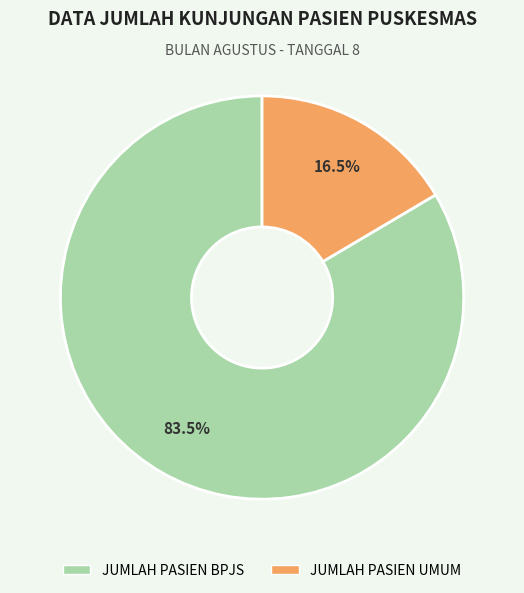

Between JUMLAH PASIEN BPJS and JUMLAH PASIEN UMUM, which is larger?

JUMLAH PASIEN BPJS